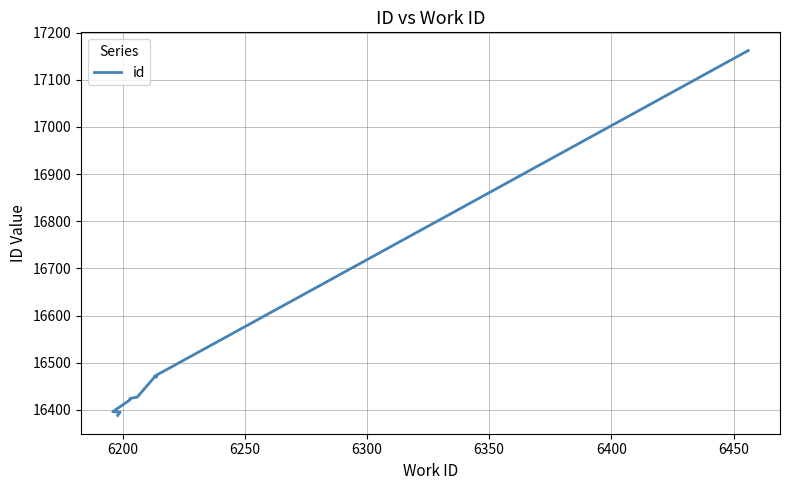

Reading right to left, extract all data points from this chart.

17162	16471	16470	16469	16427	16424	16421	16396	16395	16388